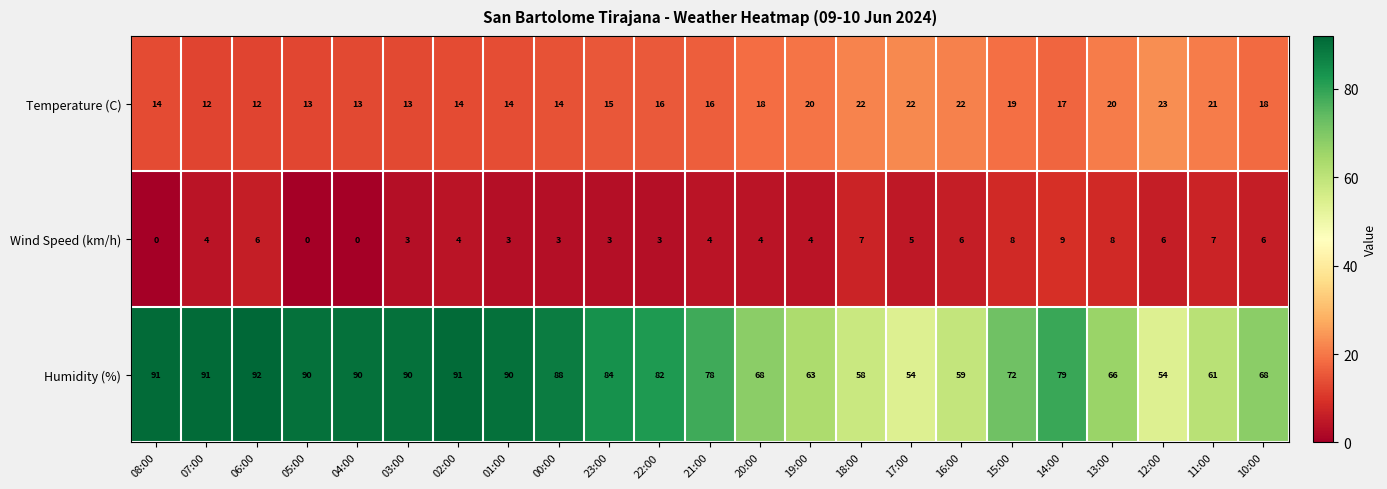

Rank the series by their average value, from highest to lowest.

Humidity (%), Temperature (C), Wind Speed (km/h)